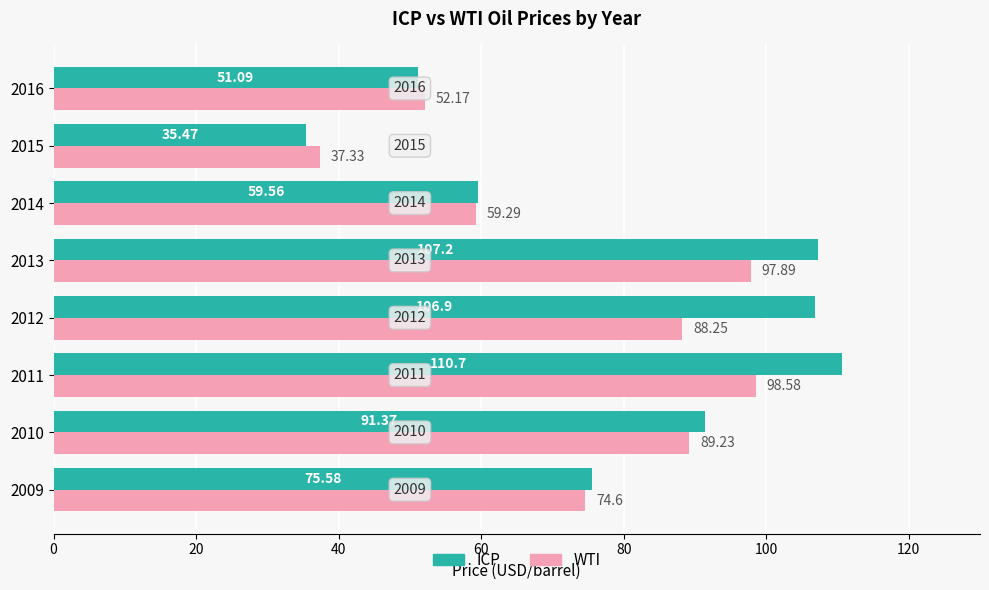

Which series has the largest range (max minus min)?

ICP